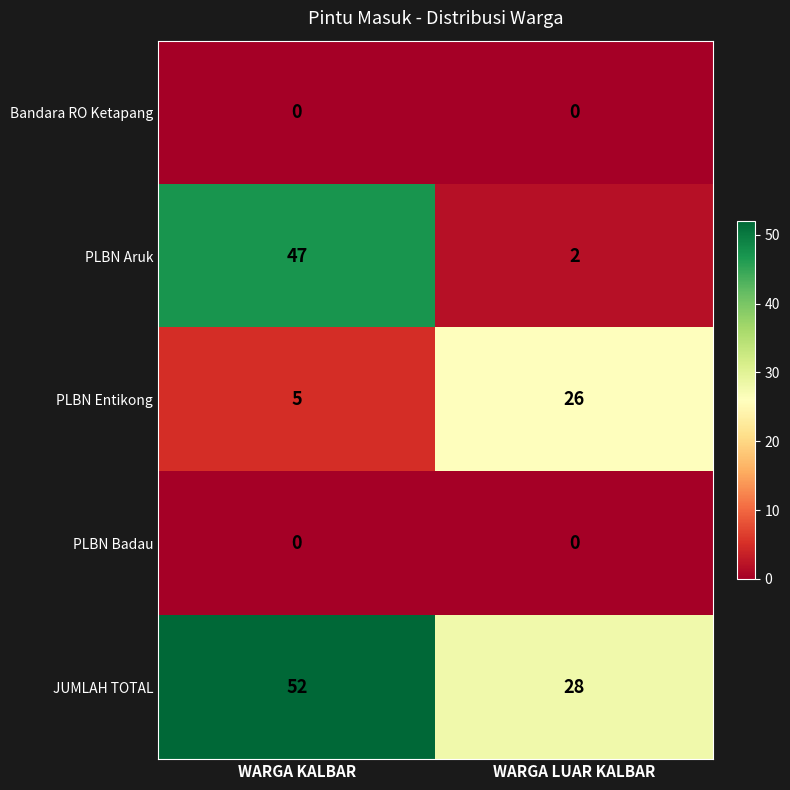

How many series are shown in this chart?

5